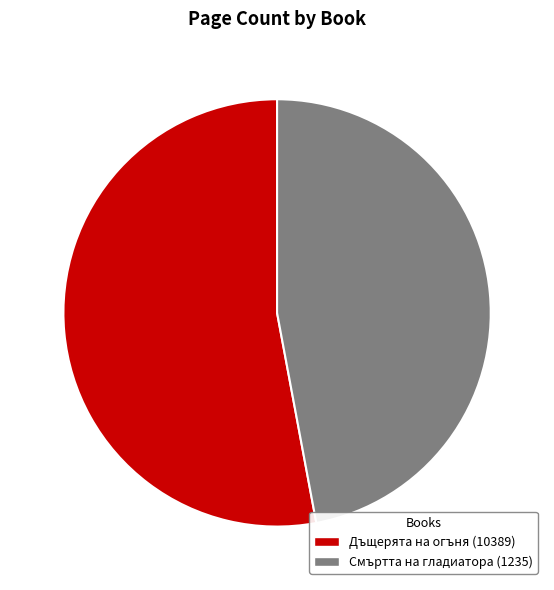

To the nearest percent, what is the combined percentage of Смъртта на гладиатора (1235) and Дъщерята на огъня (10389)?

100%